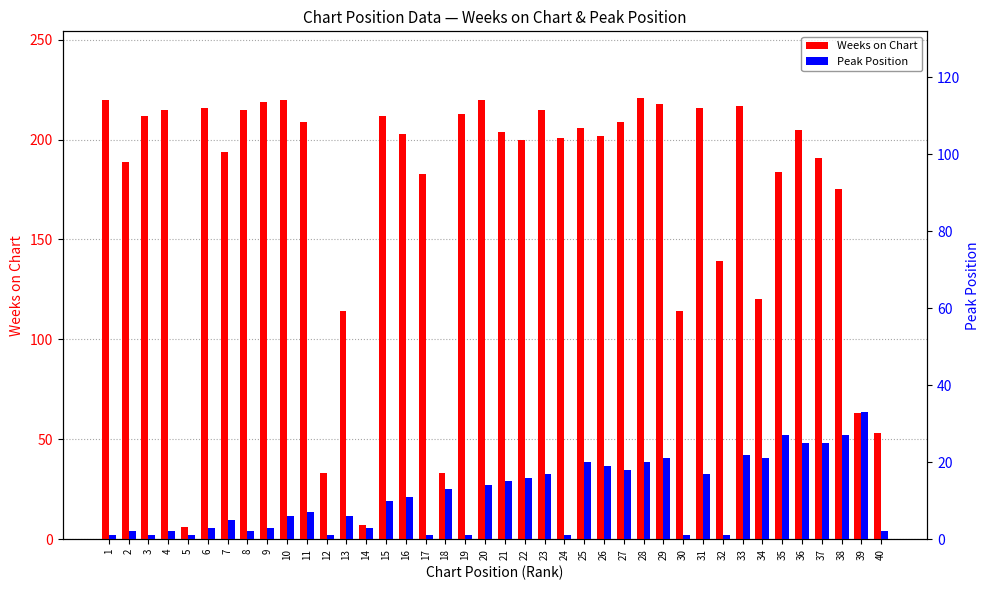

What is the sum of the Weeks on Chart values at 22 and 36?

405